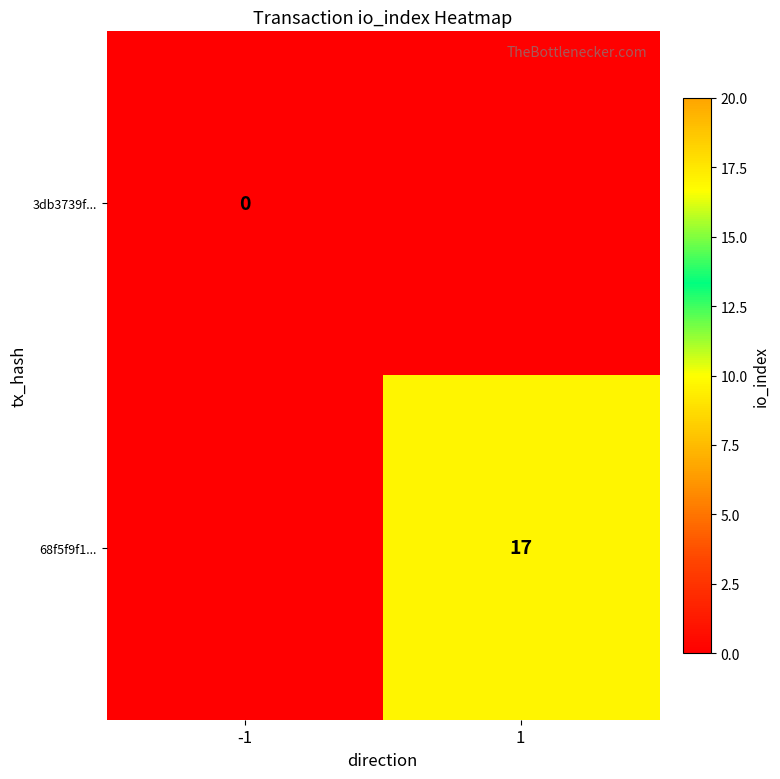

Is the value of 3db3739f... at -1 greater than the value of 68f5f9f1... at 1?

No